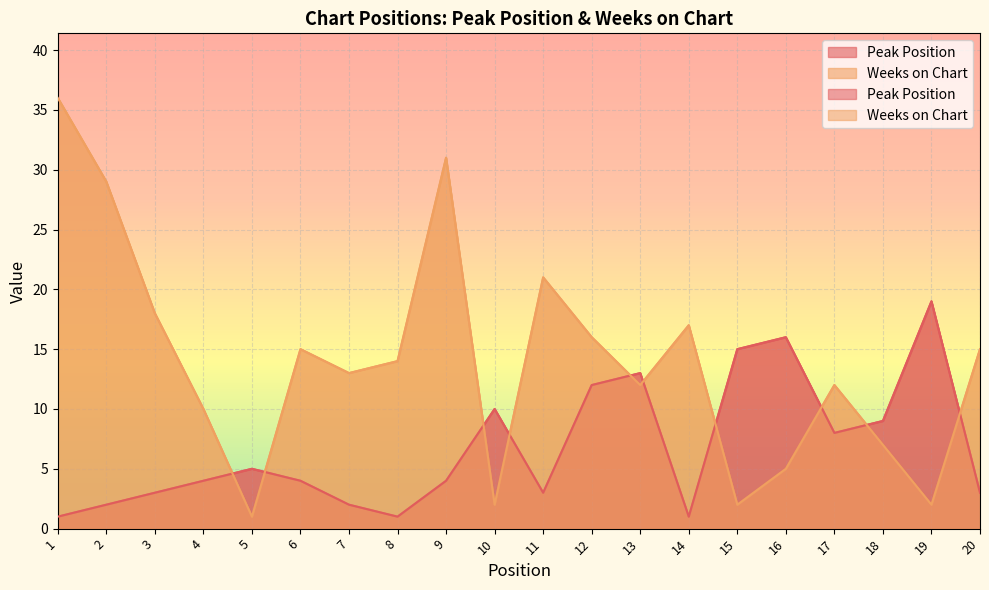

Reading right to left, extract all data points from this chart.

Peak Position: 20=3	19=19	18=9	17=8	16=16	15=15	14=1	13=13	12=12	11=3	10=10	9=4	8=1	7=2	6=4	5=5	4=4	3=3	2=2	1=1
Weeks on Chart: 20=15	19=2	18=7	17=12	16=5	15=2	14=17	13=12	12=16	11=21	10=2	9=31	8=14	7=13	6=15	5=1	4=10	3=18	2=29	1=36